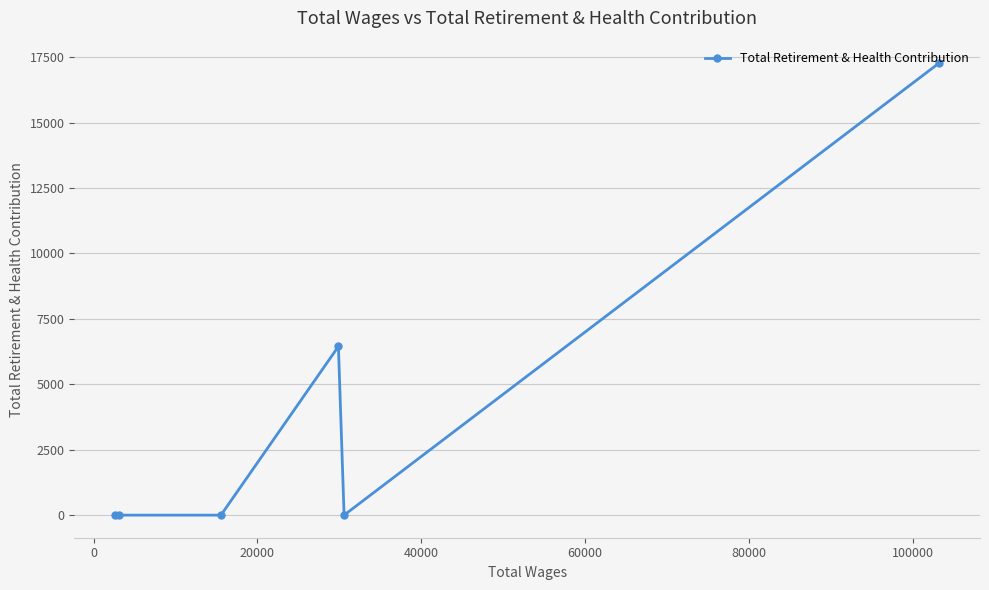

What is the value of the 1st point from the left?

0